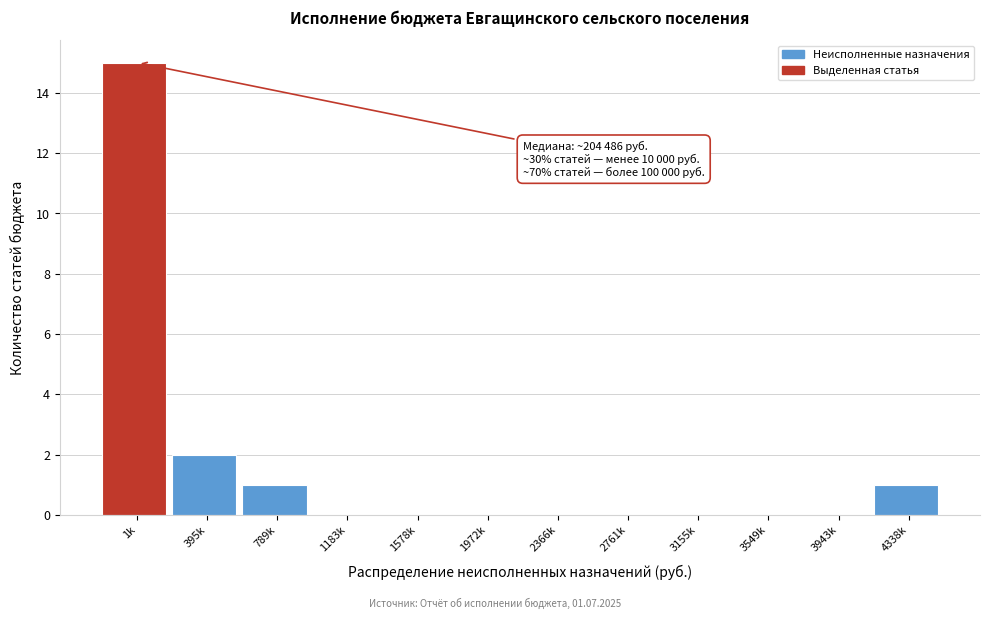

Reading left to right, list all the values displayed in this chart.

1k=15	395k=2	789k=1	1183k=0	1578k=0	1972k=0	2366k=0	2761k=0	3155k=0	3549k=0	3943k=0	4338k=1